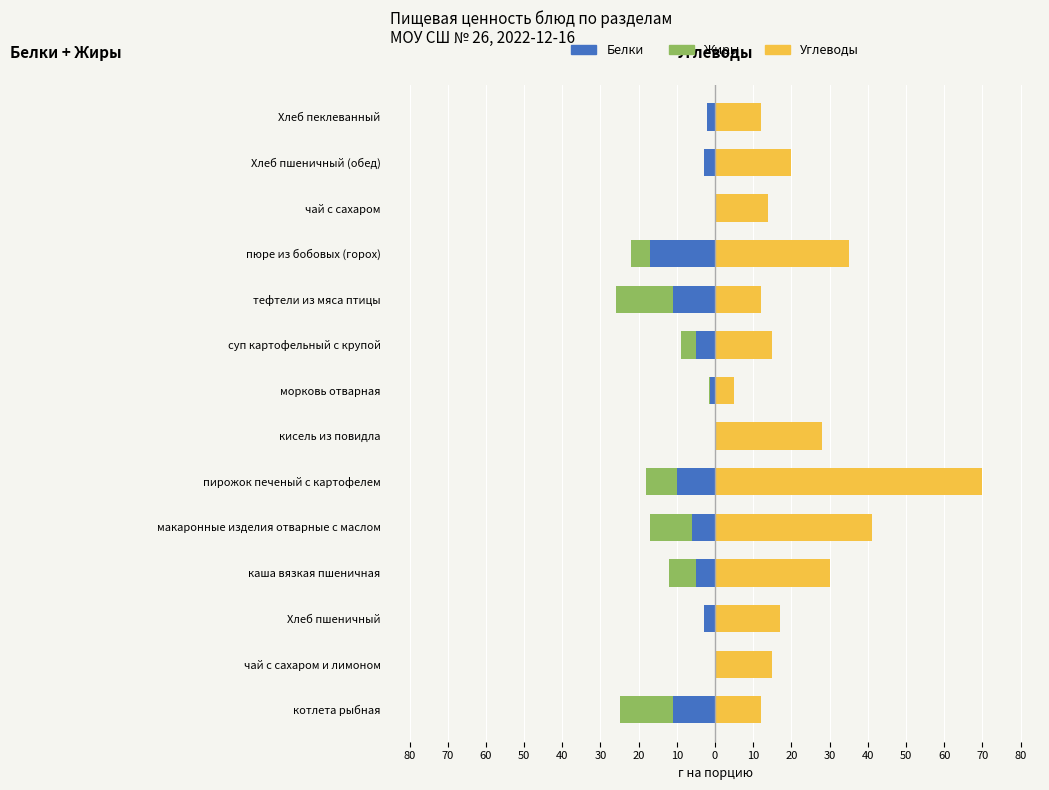

At how many categories does at least one series exceed 3?

14